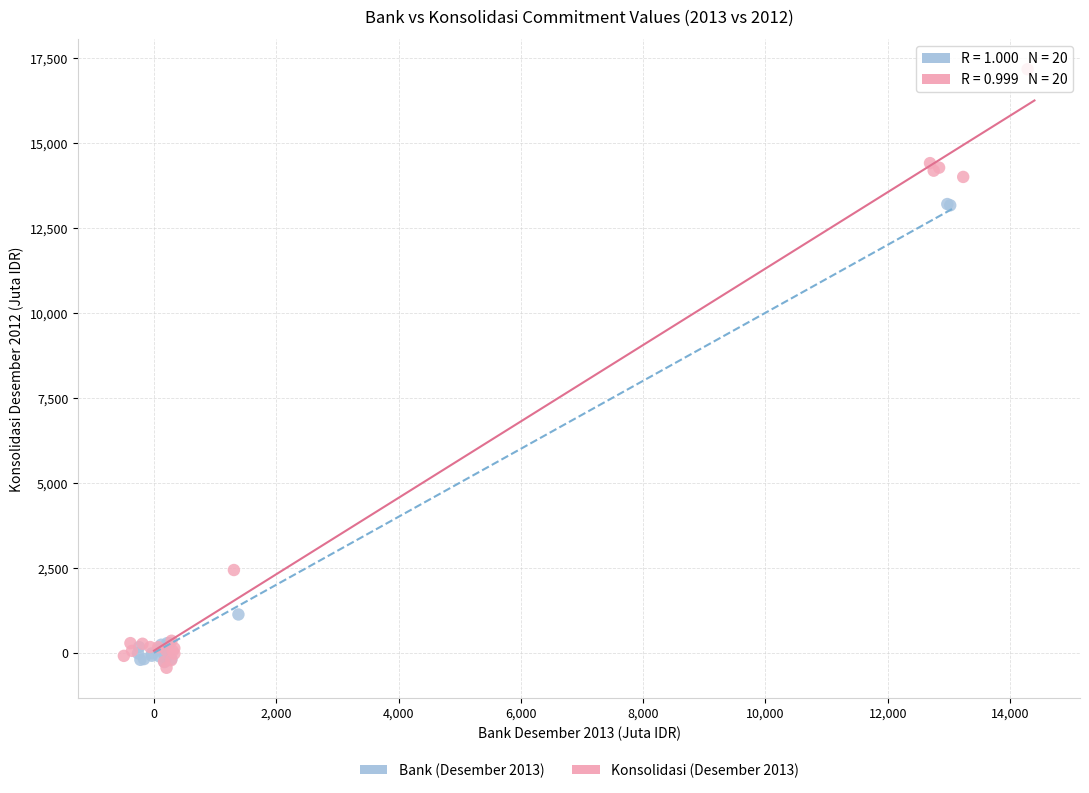

What are all the series names shown in the legend?

Bank (Desember 2013), Konsolidasi (Desember 2013)